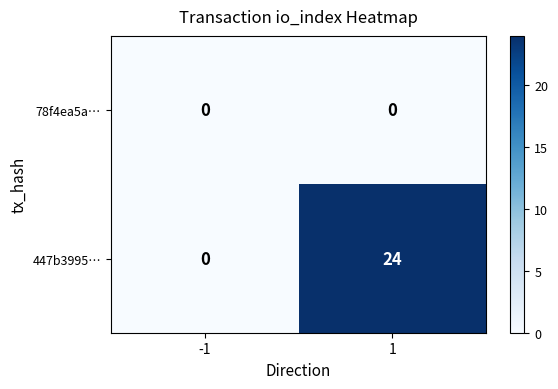

List the series in order of their overall mean, highest first.

447b3995…, 78f4ea5a…